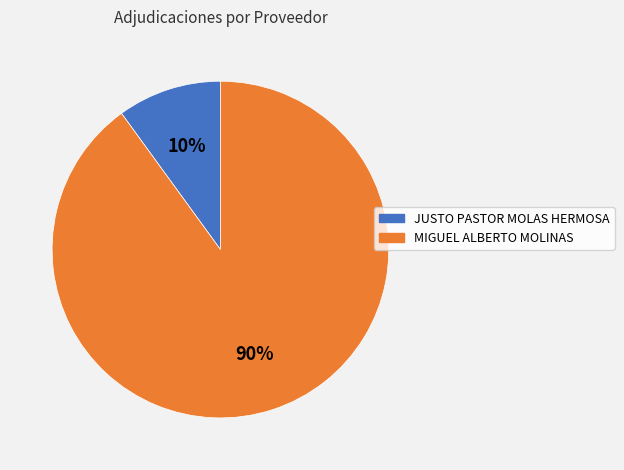

How many segments does this pie chart have?

2